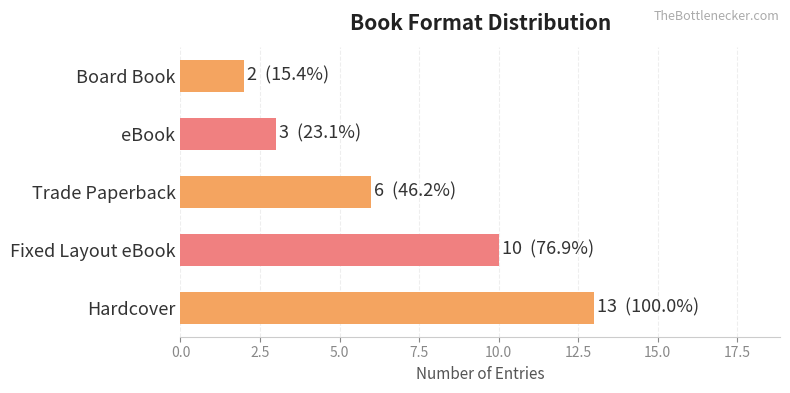

How many series are shown in this chart?

1